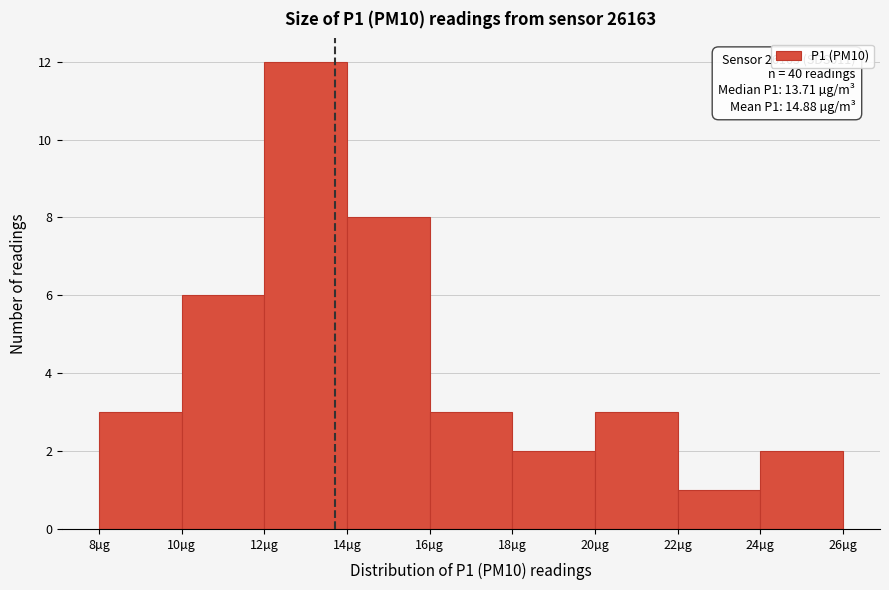

Which range on the x-axis has the tallest bar?

12 to 14